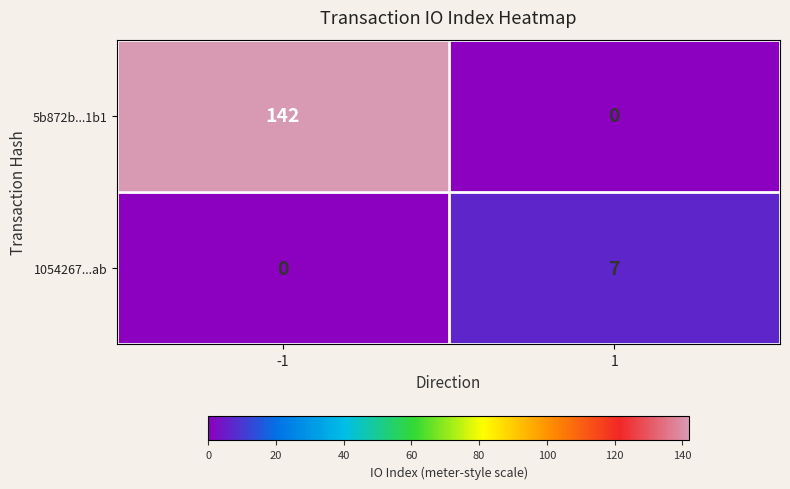

What is the sum of the 1054267...ab values at 1 and -1?

7